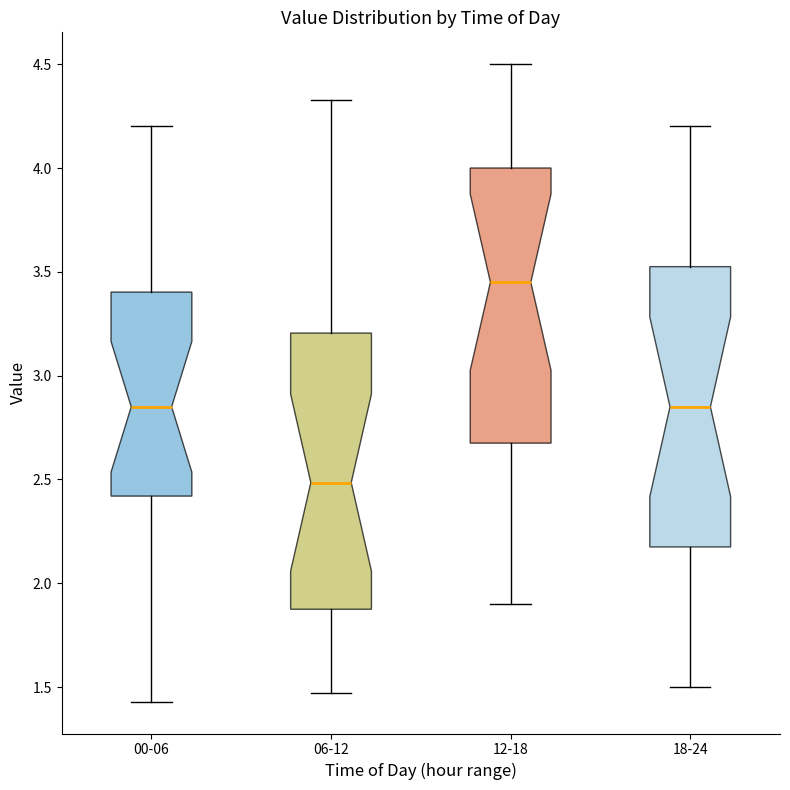

Where is the upper edge of the box for 18-24 on the y-axis? The values are not printed on the chart, so give them approximately, as read against the axis.

3.55